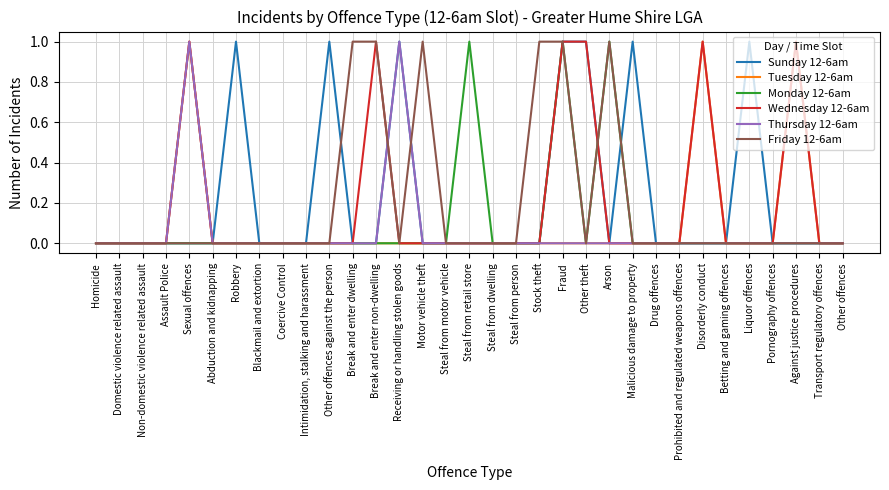

Is it true that Thursday 12-6am equals 1 at Stock theft?

False